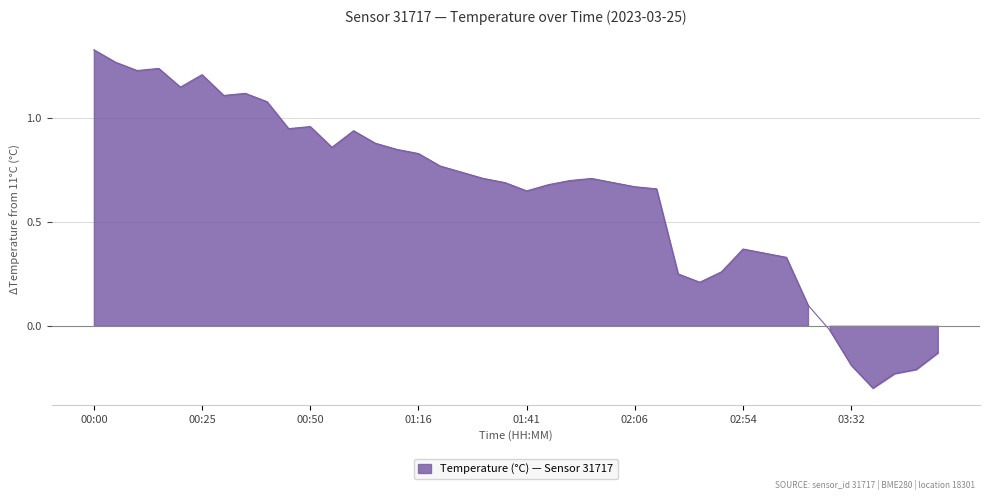

Does the chart display data point markers on the line(s)?

No